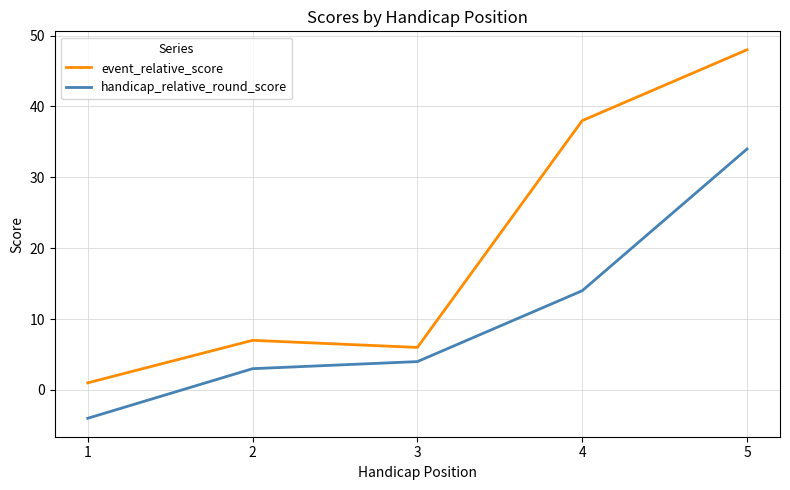

True or false: event_relative_score and handicap_relative_round_score intersect in this chart.

False